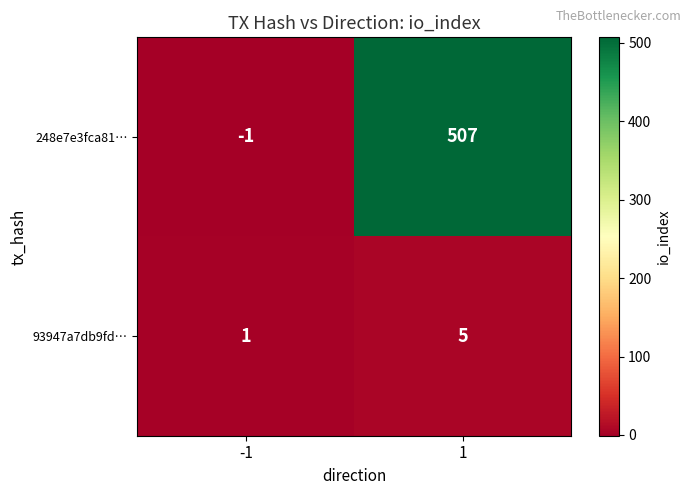

Between -1 and 1, which series saw the biggest shift?

248e7e3fca81…